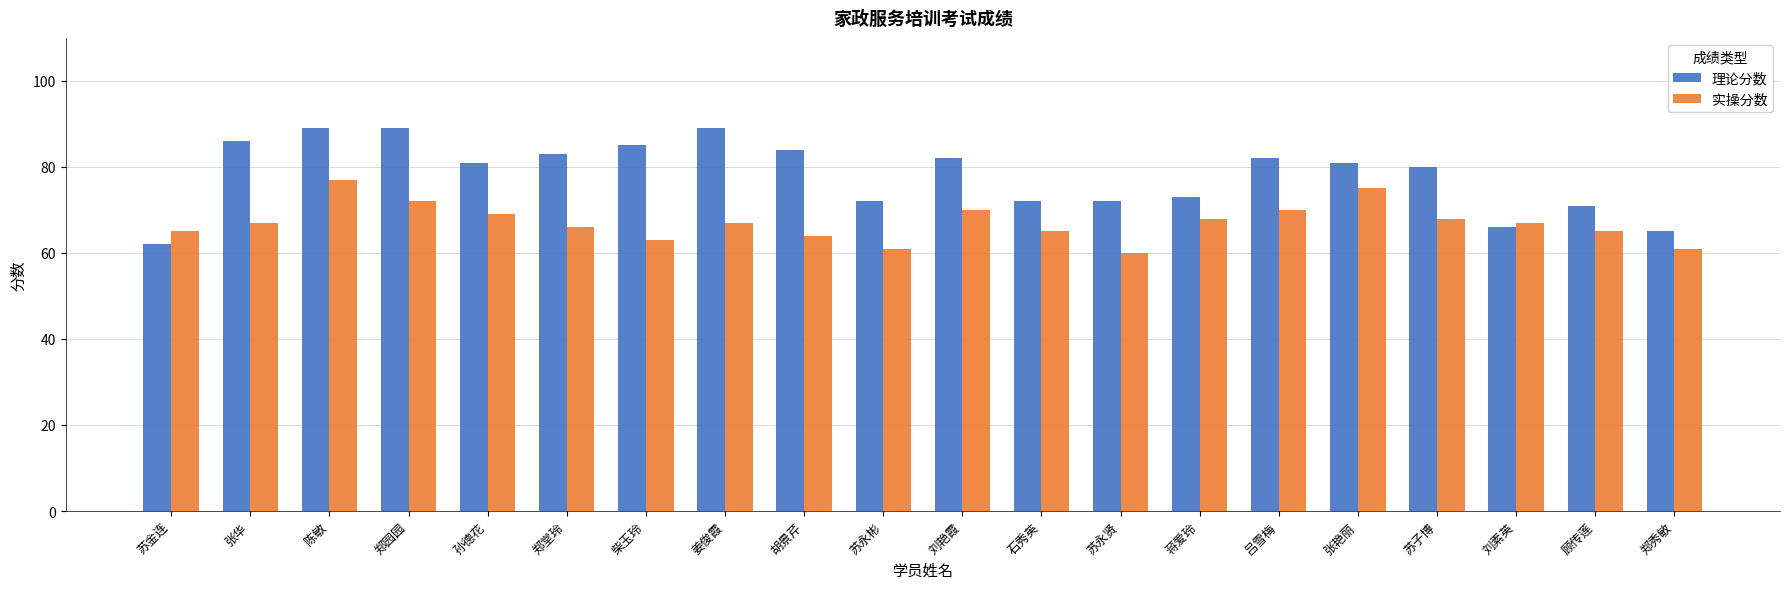

What is the smallest value displayed?

60